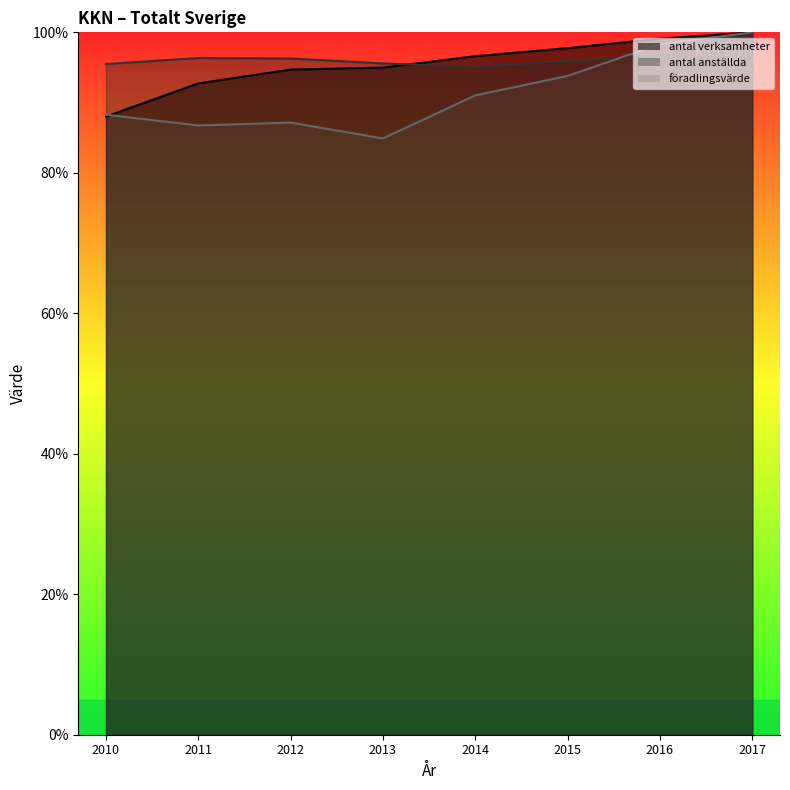

The antal anställda series shows 95.6 at 2013. True or false?

True